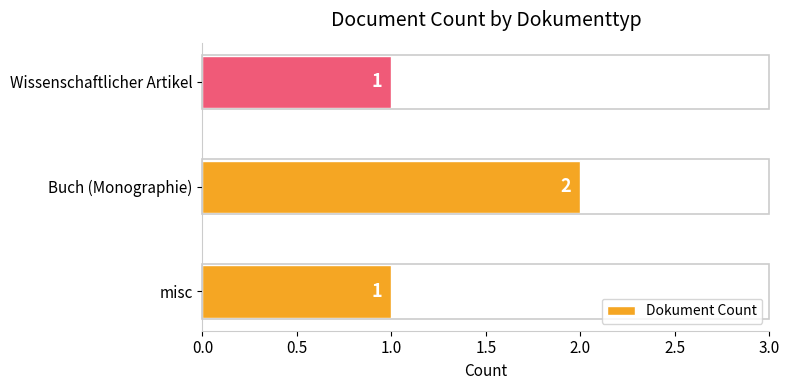

Reading bottom to top, extract all data points from this chart.

1	2	1